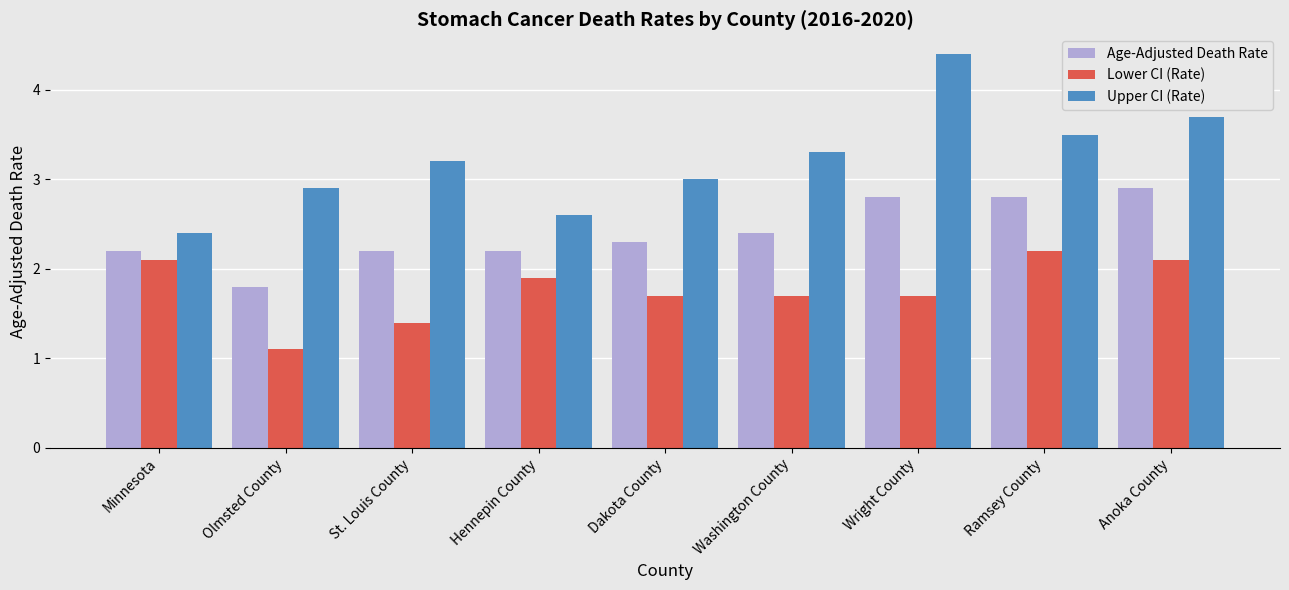

What is the sum of all Upper CI (Rate) values?

29.0